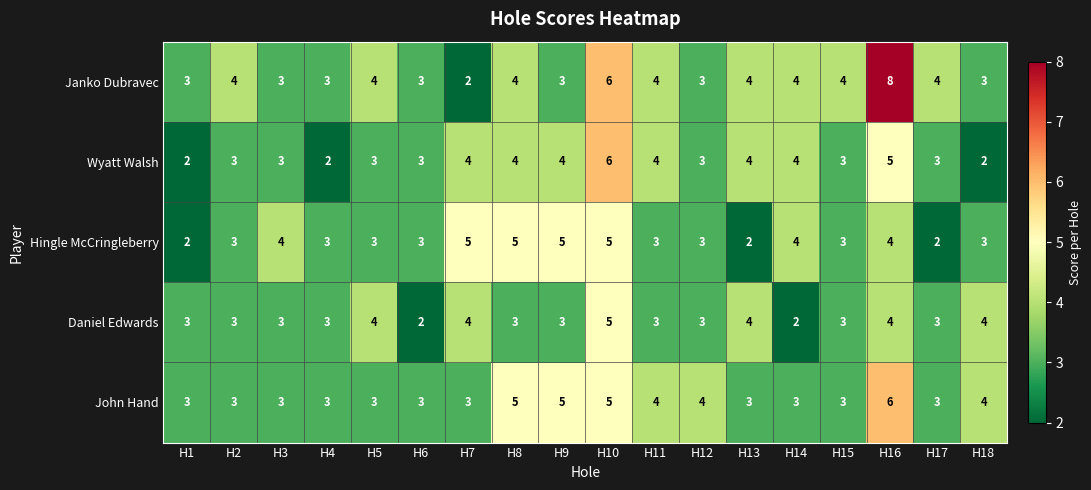

What is the sum of all Daniel Edwards values?

59